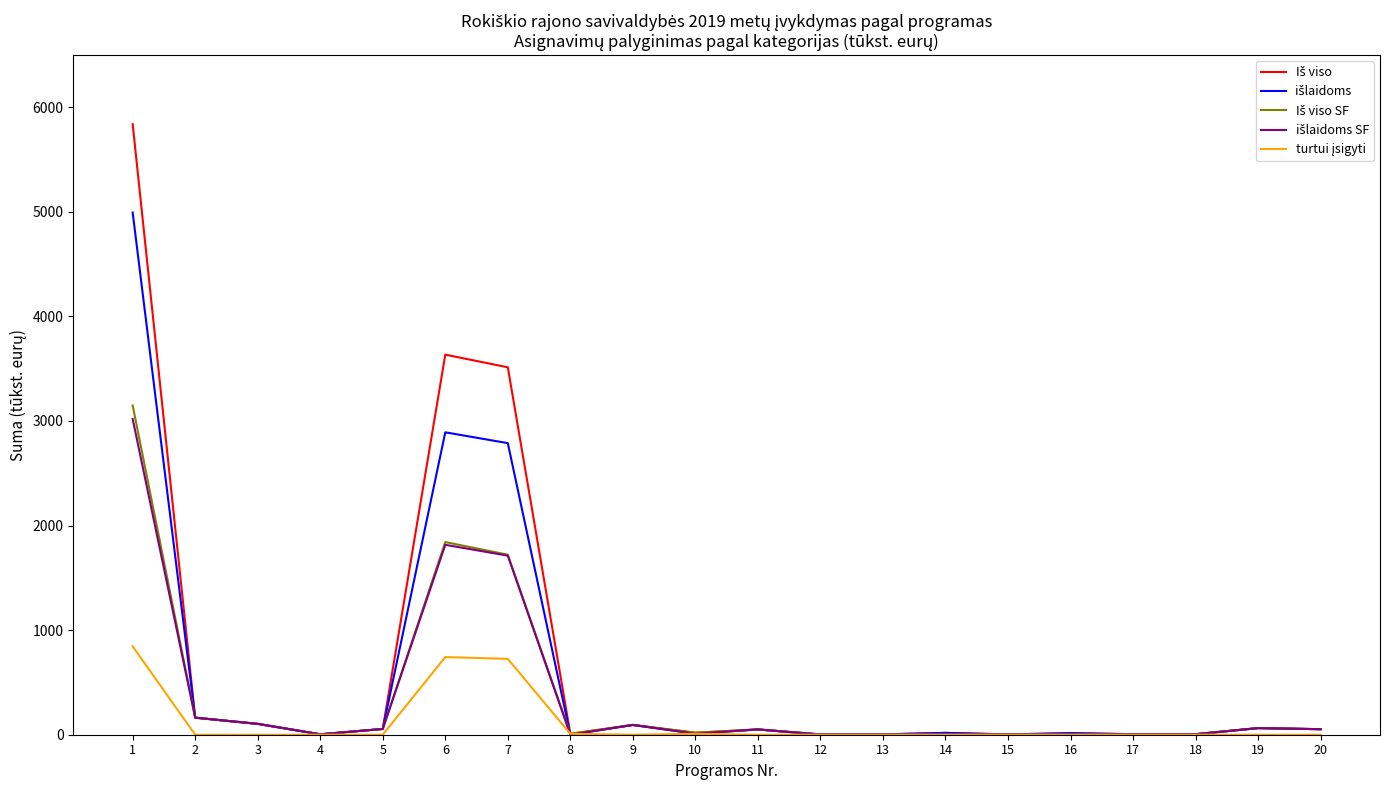

What is the greatest value displayed?

5837.8